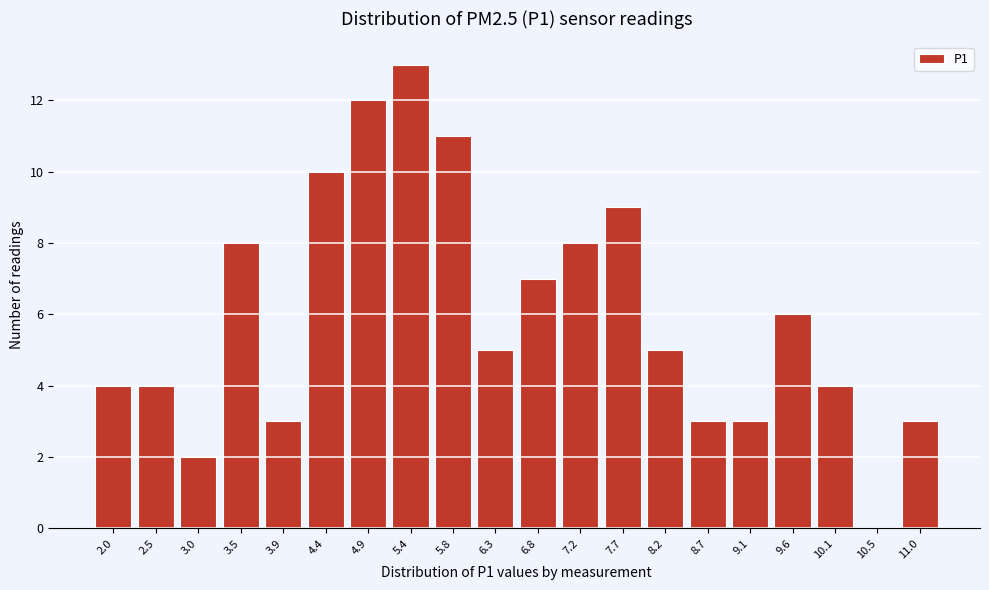

Reading left to right, extract all data points from this chart.

2.0=4	2.5=4	3.0=2	3.5=8	3.9=3	4.4=10	4.9=12	5.4=13	5.8=11	6.3=5	6.8=7	7.2=8	7.7=9	8.2=5	8.7=3	9.1=3	9.6=6	10.1=4	10.5=0	11.0=3